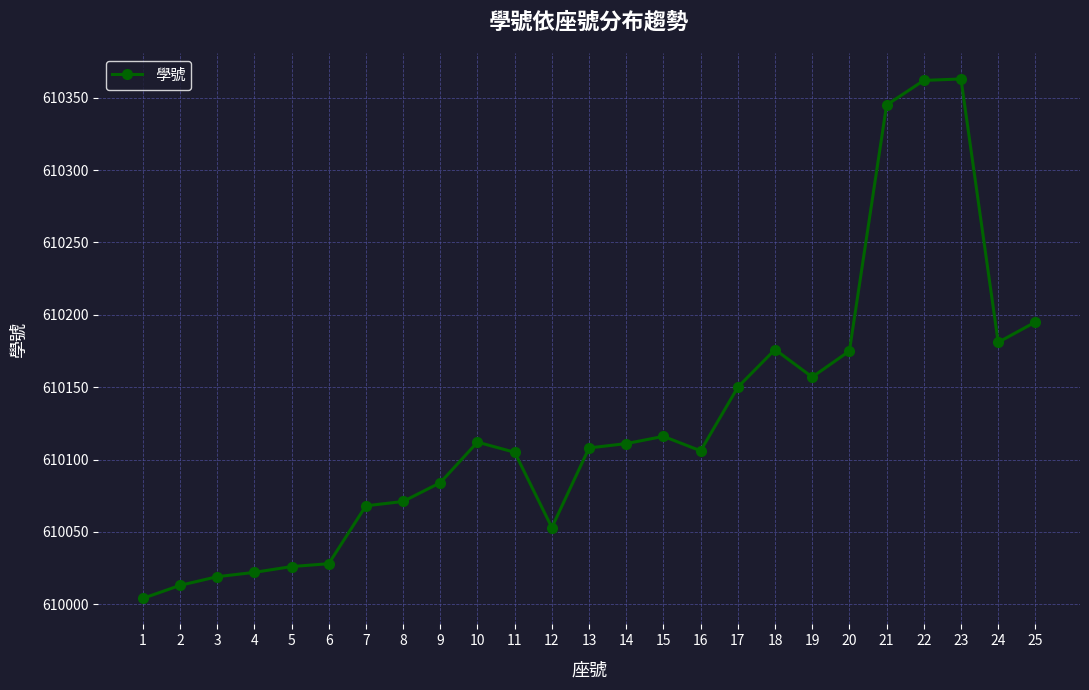

The value at 18 is 610176. True or false?

True